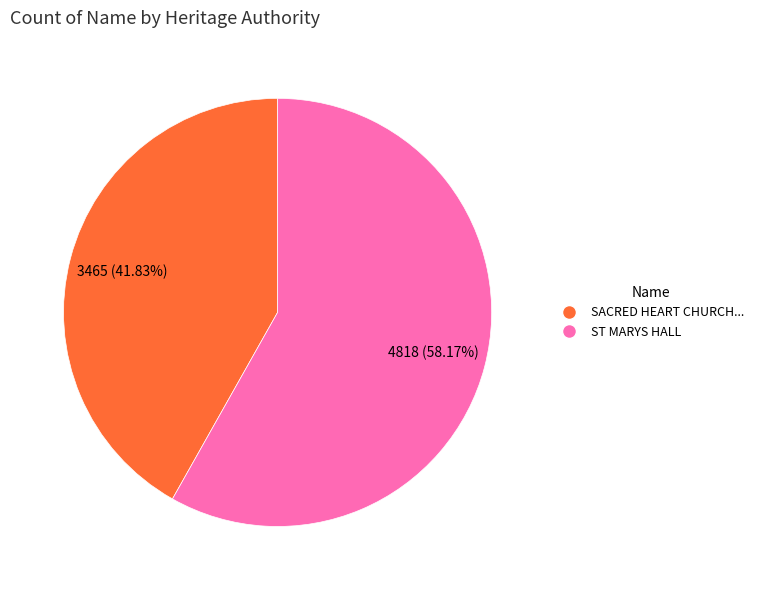

Is there any slice that represents more than half of the pie?

Yes